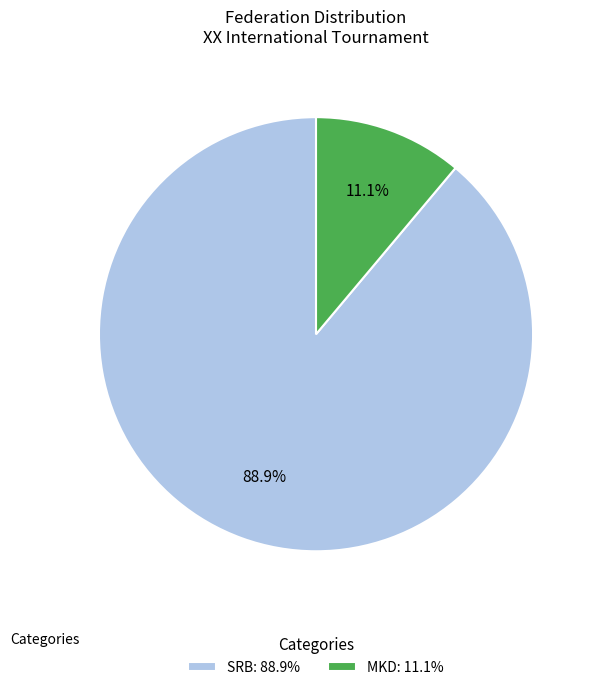

Count the number of slices in the pie.

2